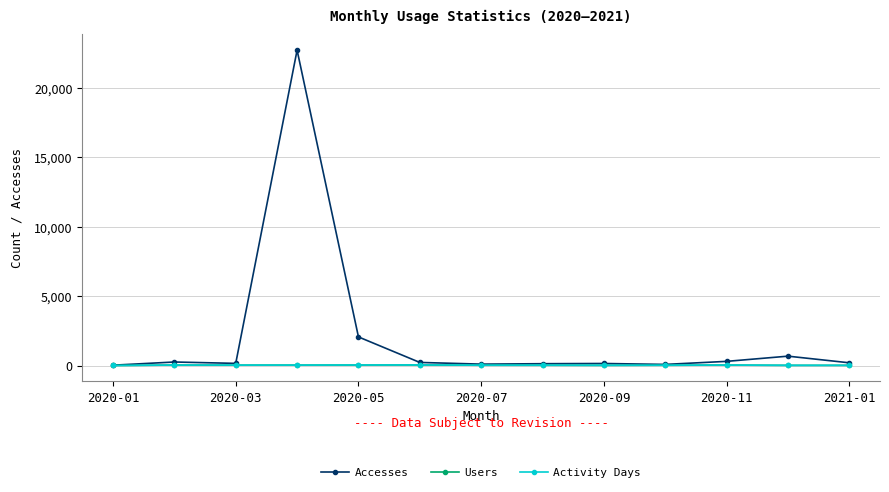

True or false: Accesses has more than 1 interior local peaks.

True